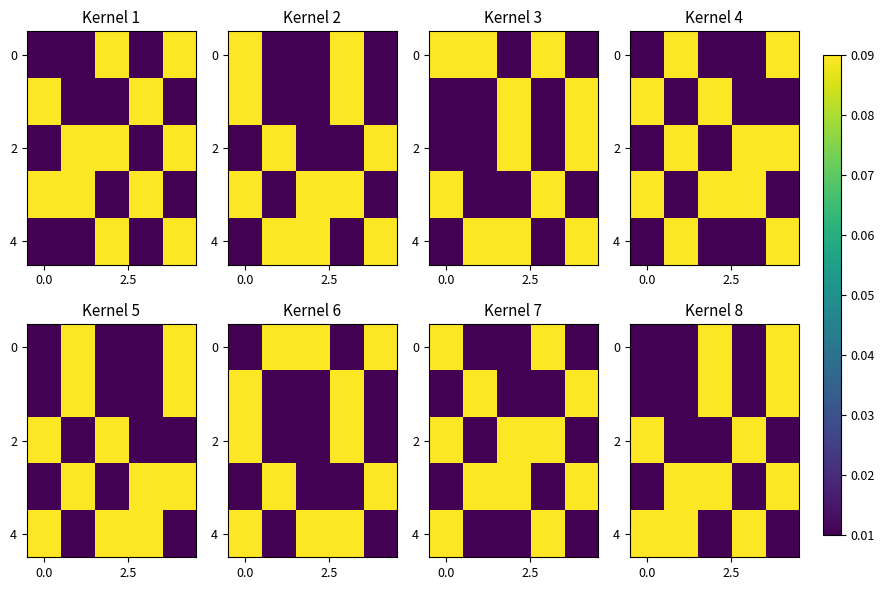

How many series are shown in this chart?

5